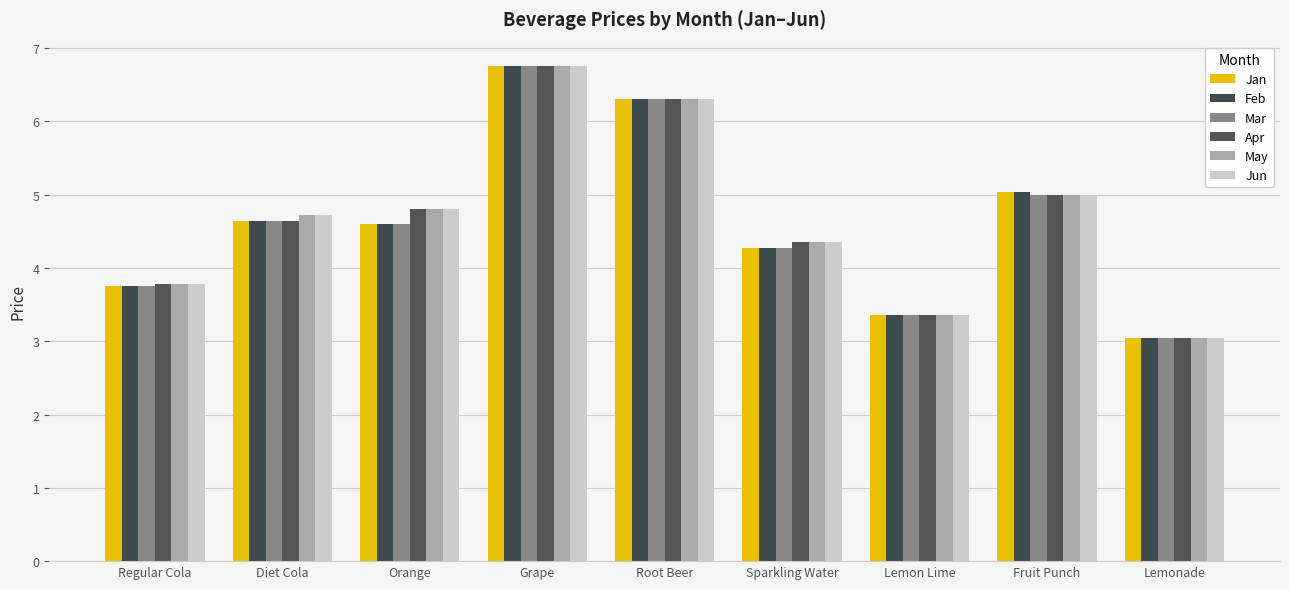

Does the chart contain any negative values?

No